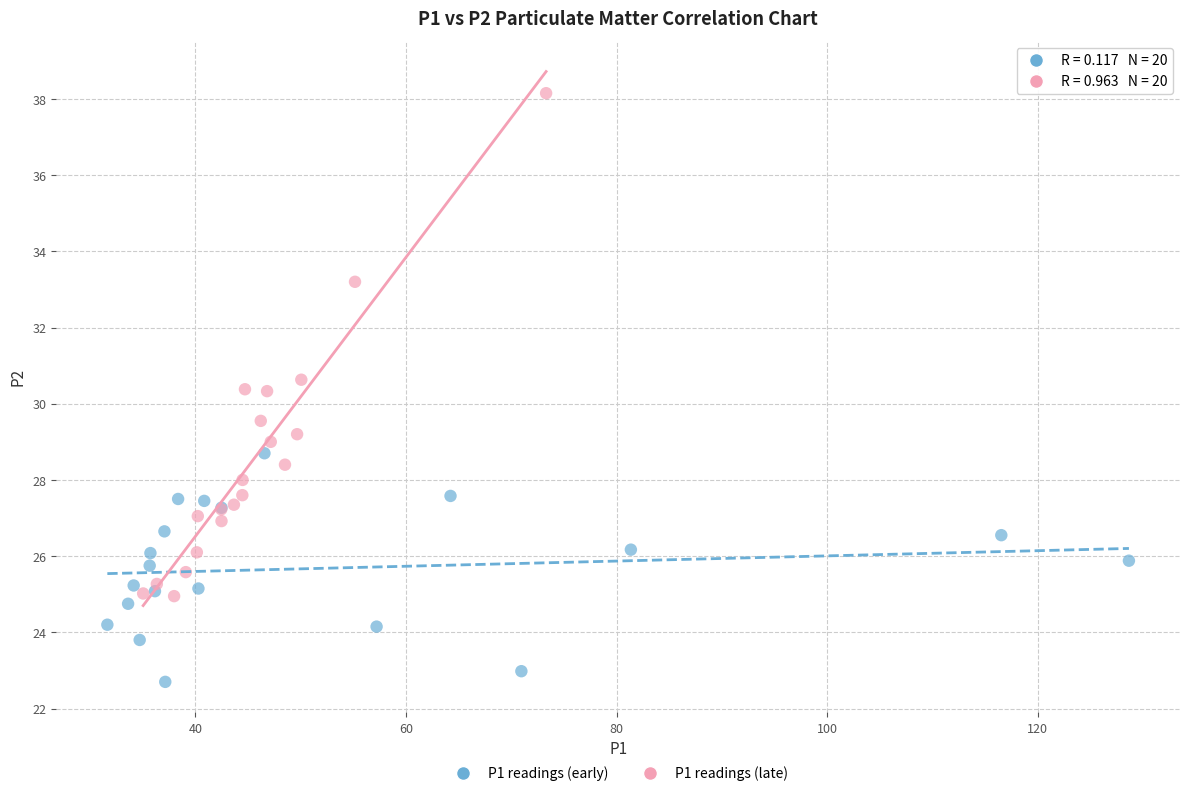

What are all the series names shown in the legend?

P1 readings (early), P1 readings (late)